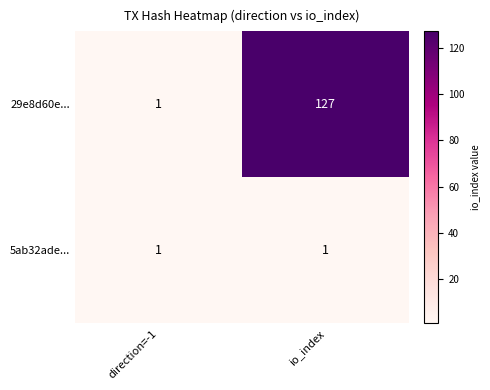

List the series in order of their overall mean, lowest first.

5ab32ade..., 29e8d60e...